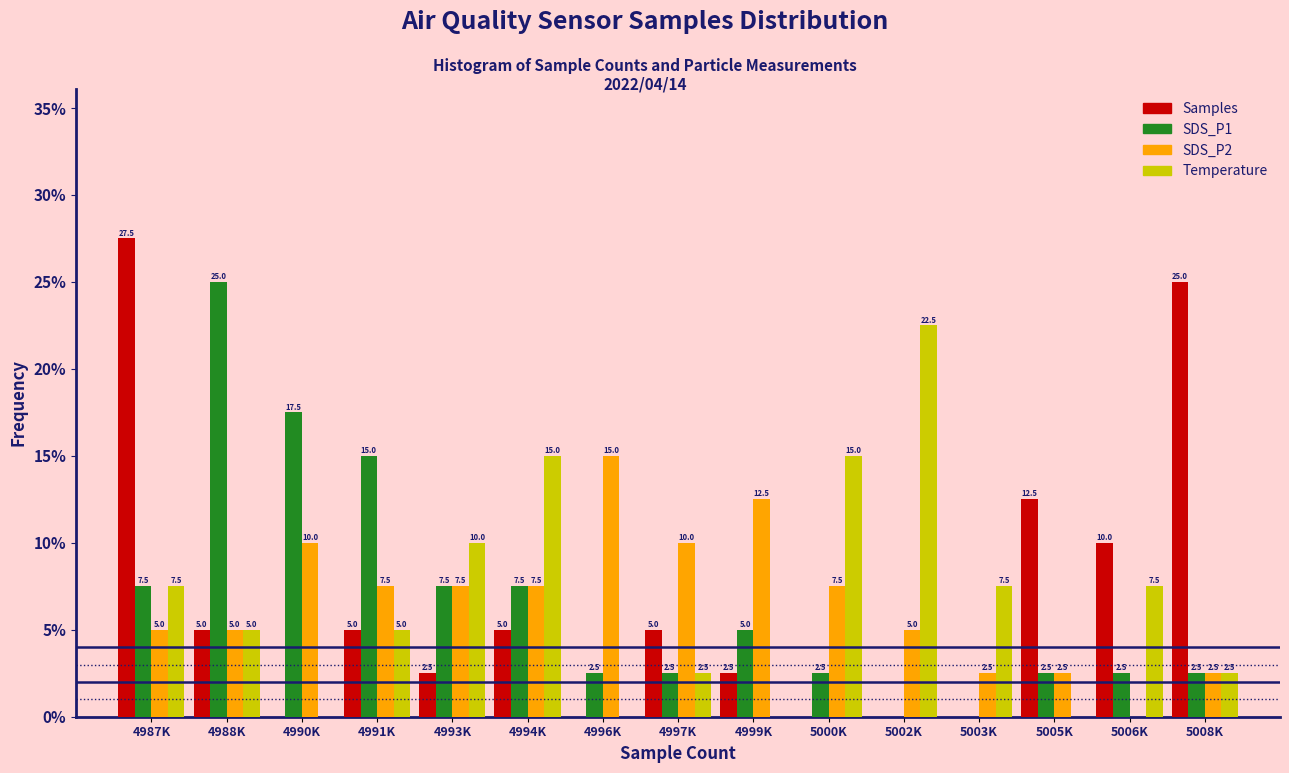

Reading left to right, list all the values displayed in this chart.

Samples: 4987K=27.5	4988K=5.0	4990K=0.0	4991K=5.0	4993K=2.5	4994K=5.0	4996K=0.0	4997K=5.0	4999K=2.5	5000K=0.0	5002K=0.0	5003K=0.0	5005K=12.5	5006K=10.0	5008K=25.0
SDS_P1: 4987K=7.5	4988K=25.0	4990K=17.5	4991K=15.0	4993K=7.5	4994K=7.5	4996K=2.5	4997K=2.5	4999K=5.0	5000K=2.5	5002K=0.0	5003K=0.0	5005K=2.5	5006K=2.5	5008K=2.5
SDS_P2: 4987K=5.0	4988K=5.0	4990K=10.0	4991K=7.5	4993K=7.5	4994K=7.5	4996K=15.0	4997K=10.0	4999K=12.5	5000K=7.5	5002K=5.0	5003K=2.5	5005K=2.5	5006K=0.0	5008K=2.5
Temperature: 4987K=7.5	4988K=5.0	4990K=0.0	4991K=5.0	4993K=10.0	4994K=15.0	4996K=0.0	4997K=2.5	4999K=0.0	5000K=15.0	5002K=22.5	5003K=7.5	5005K=0.0	5006K=7.5	5008K=2.5